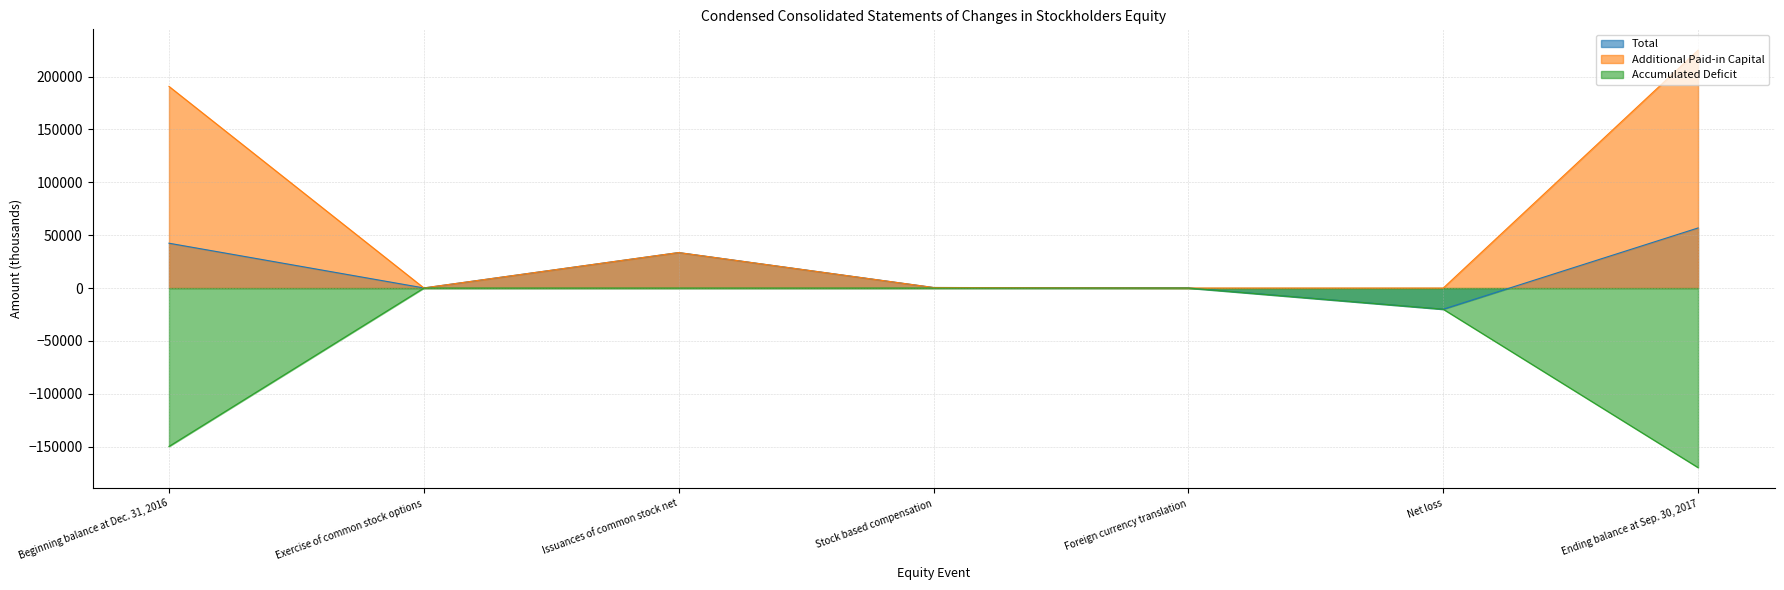

What are all the series names shown in the legend?

Total, Additional Paid-in Capital, Accumulated Deficit